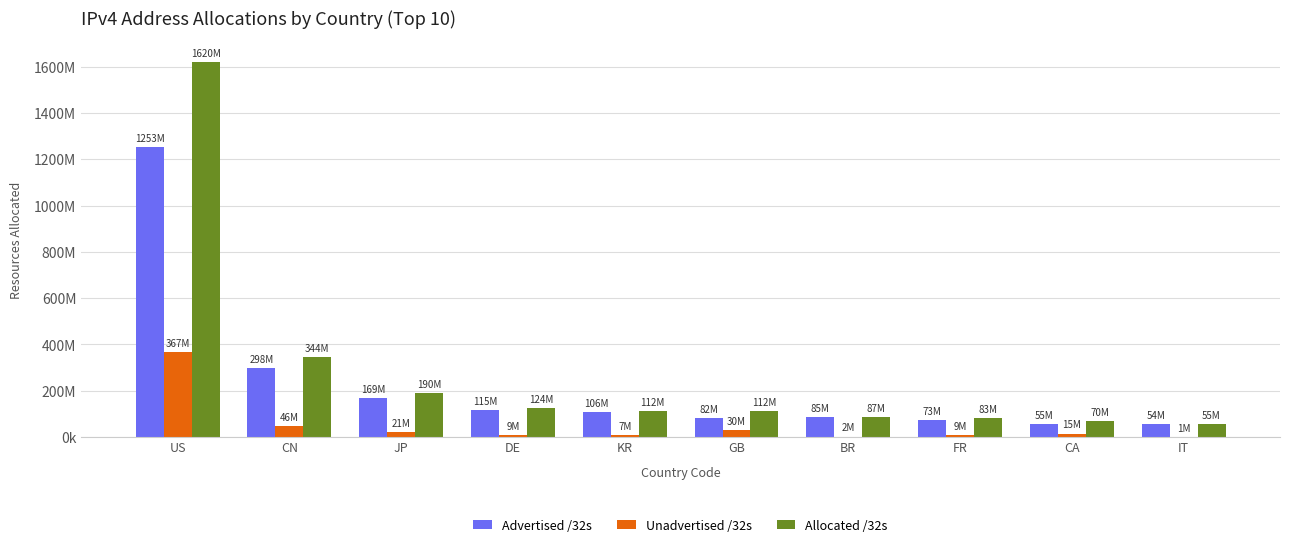

What are all the series names shown in the legend?

Advertised /32s, Unadvertised /32s, Allocated /32s